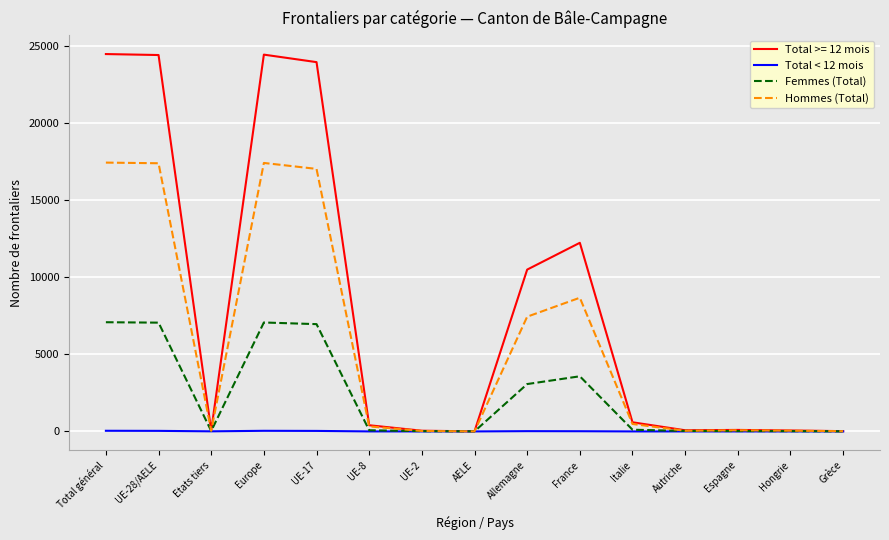

What is the total value across all series at Autriche?

148